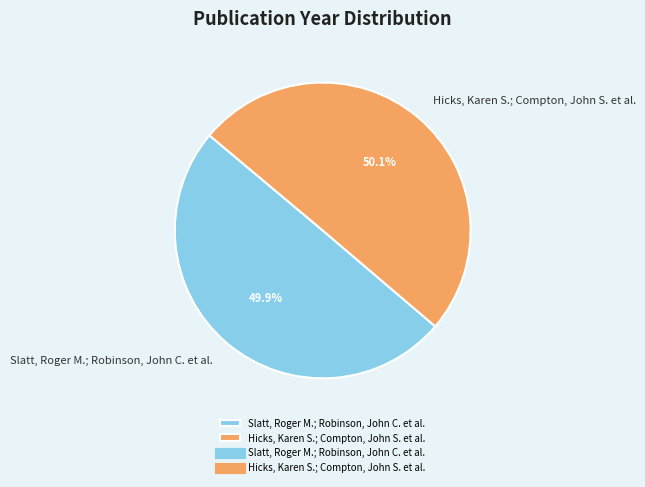

Does any single category account for the majority?

Yes